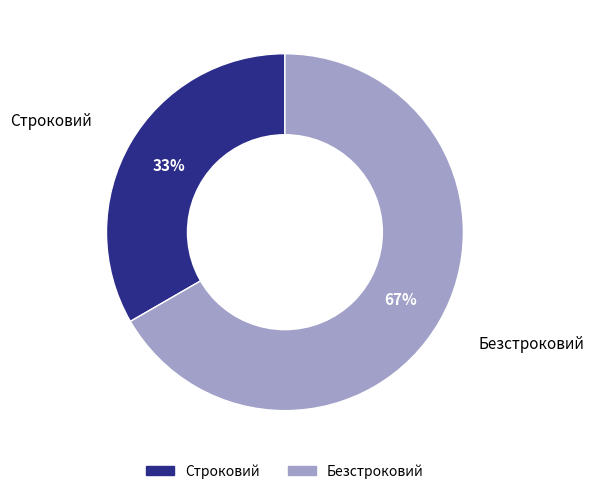

To the nearest percent, what is the average slice percentage?

50%